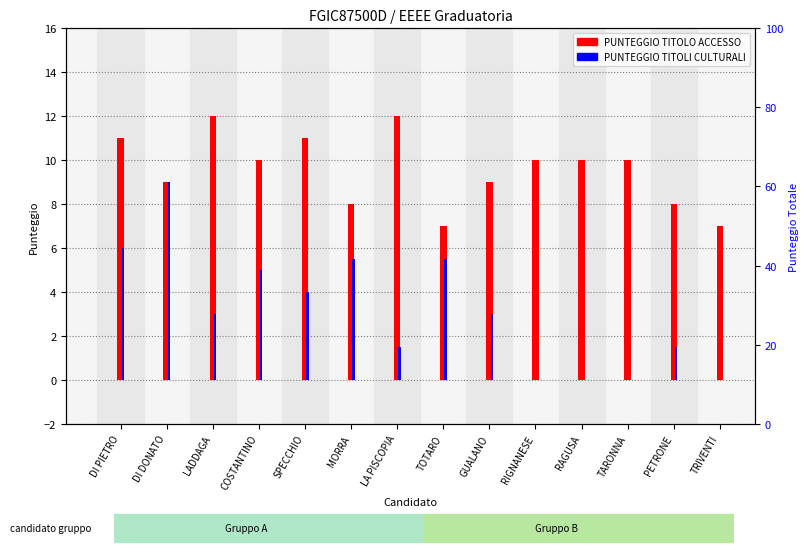

True or false: PUNTEGGIO TITOLI CULTURALI has a value of 2.5 at MORRA.

False